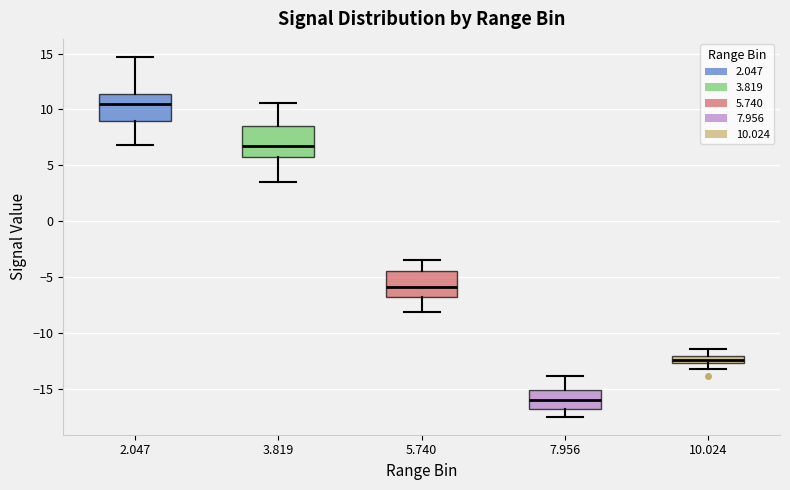

Which box's median line is the highest?

2.047